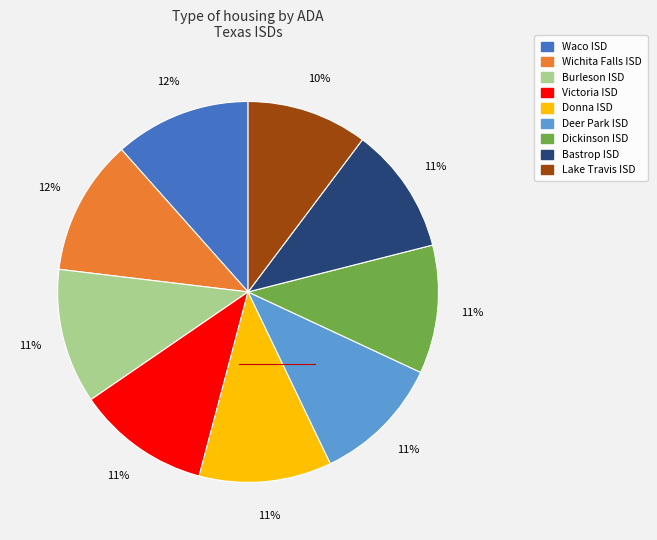

Does any single category account for the majority?

No